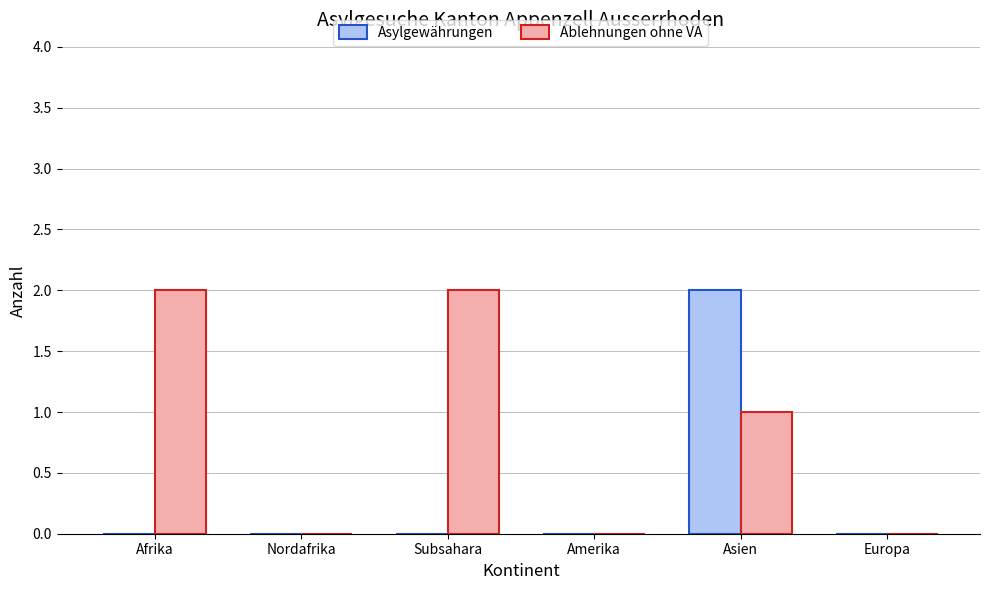

The Asylgewährungen series shows 1 at Afrika. True or false?

False